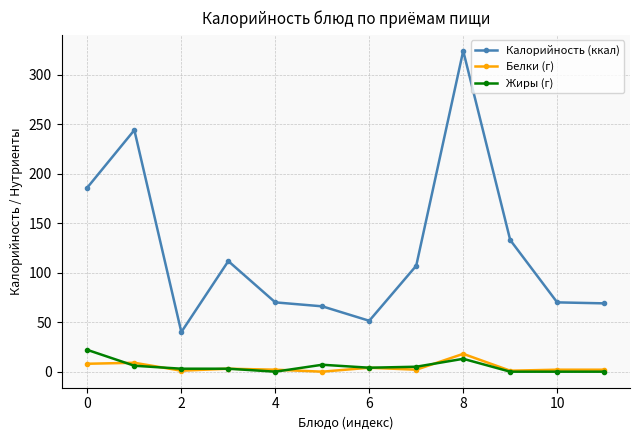

Is this an area chart (filled region under the line)?

No